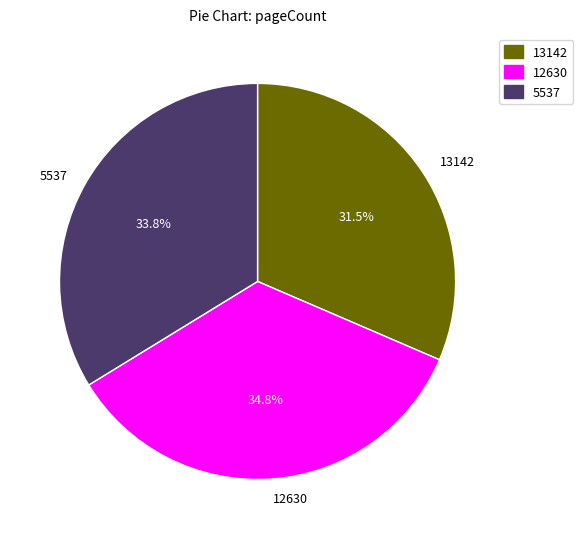

Approximately how many times larger is the value at 5537 compared to 13142?

1.1